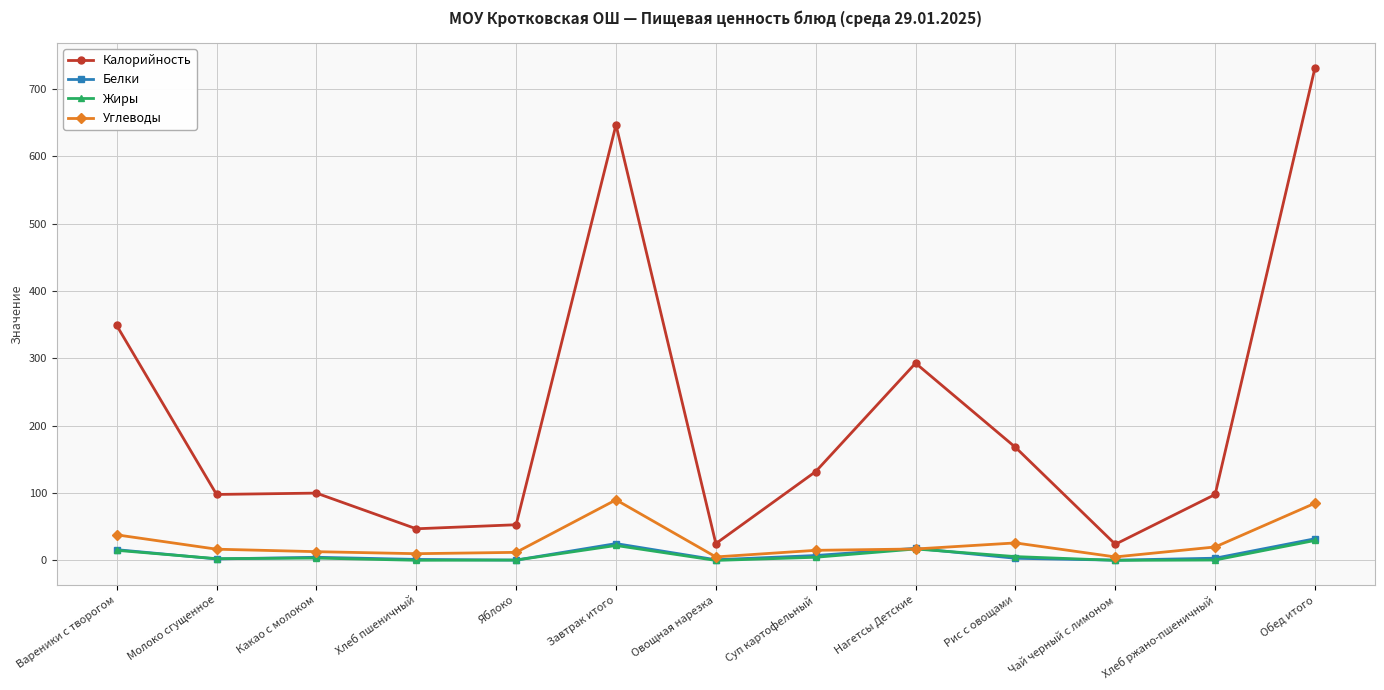

True or false: Углеводы and Калорийность intersect in this chart.

False